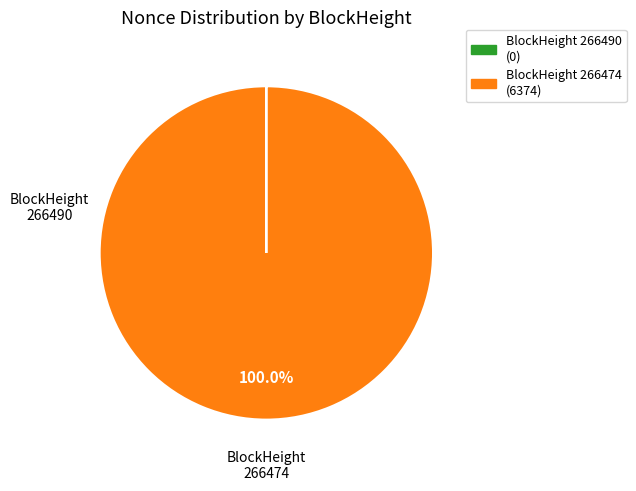

Is there any slice that represents more than half of the pie?

Yes